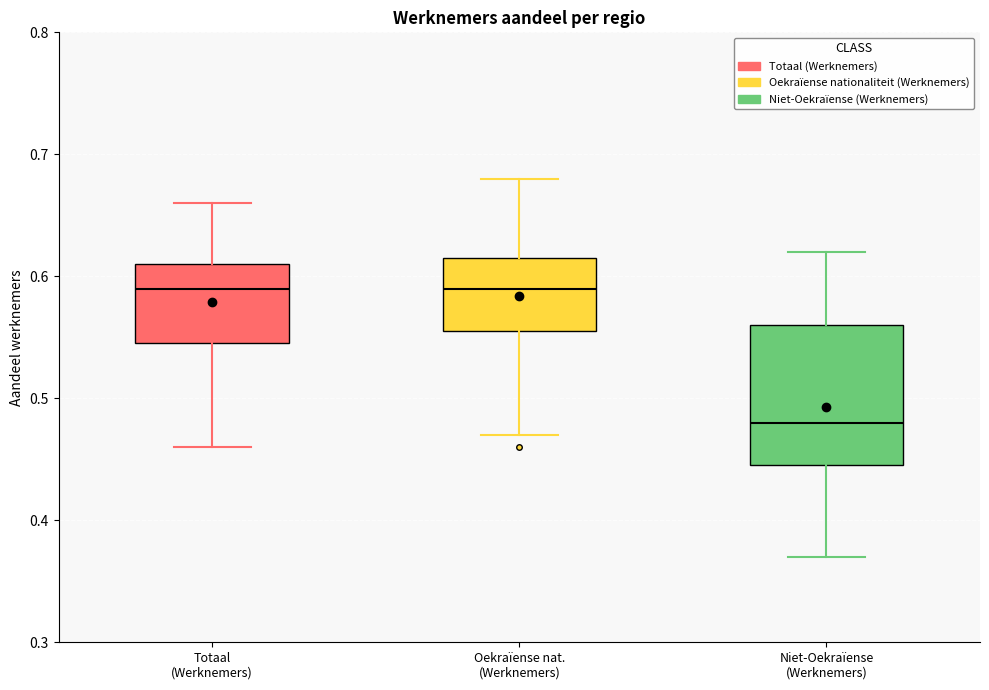

Reading left to right, transcribe this box plot: for each box, give where its median line is, the range the box spans, and where its two whiskers end, as read against the y-axis. The values are not printed on the chart, so give them approximately, as read against the axis.

Totaal (Werknemers): median 0.59, box 0.55 to 0.61, whiskers 0.46 to 0.66
Oekraïense nat. (Werknemers): median 0.59, box 0.56 to 0.62, whiskers 0.47 to 0.68
Niet-Oekraïense (Werknemers): median 0.48, box 0.45 to 0.56, whiskers 0.37 to 0.62